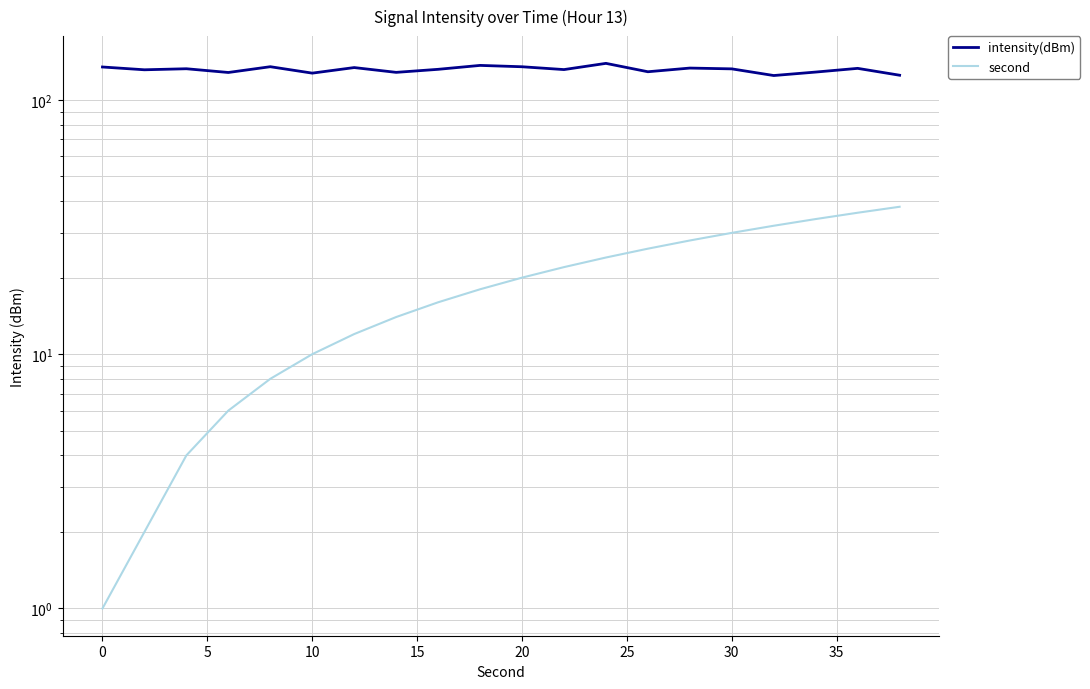

Which series changed the most between 0 and 30?

second